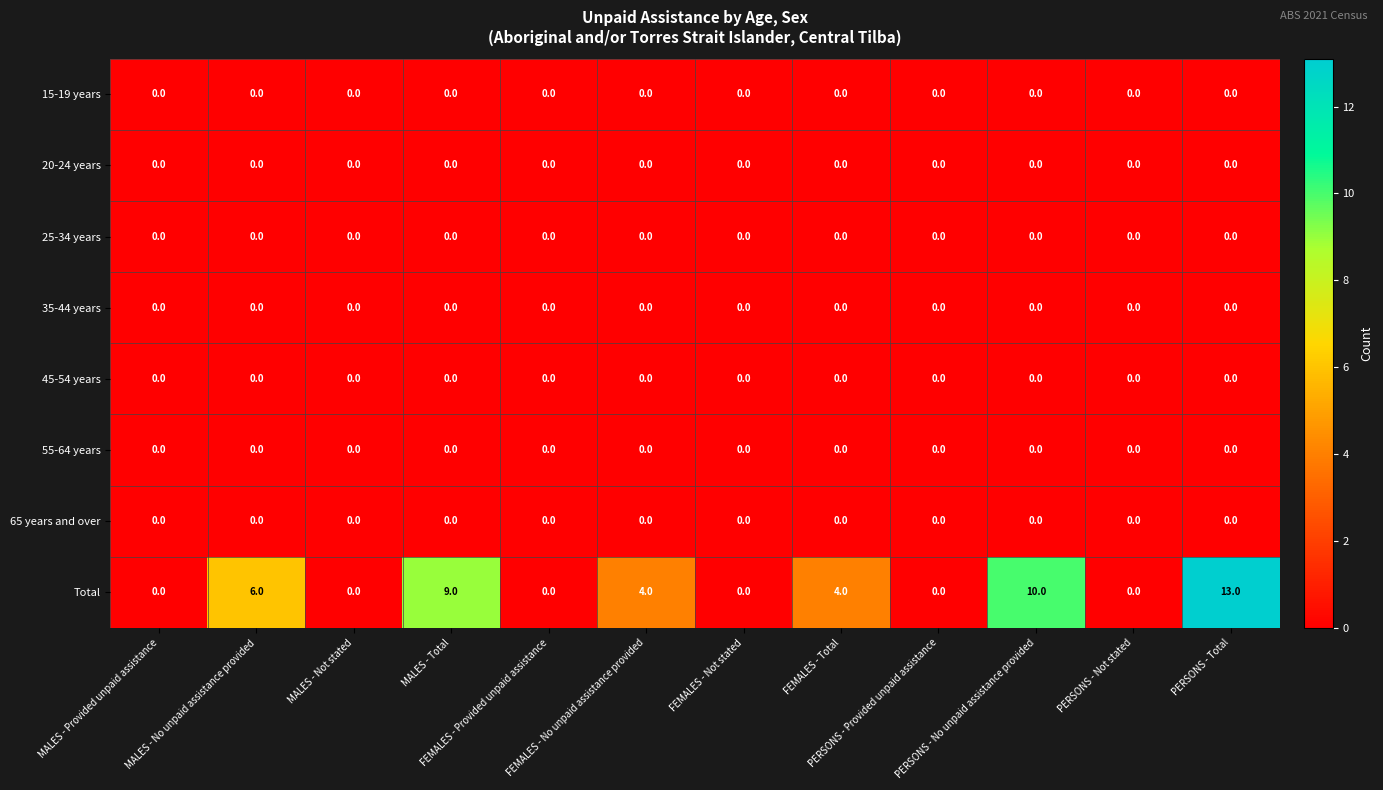

At how many categories does at least one series exceed 3?

6